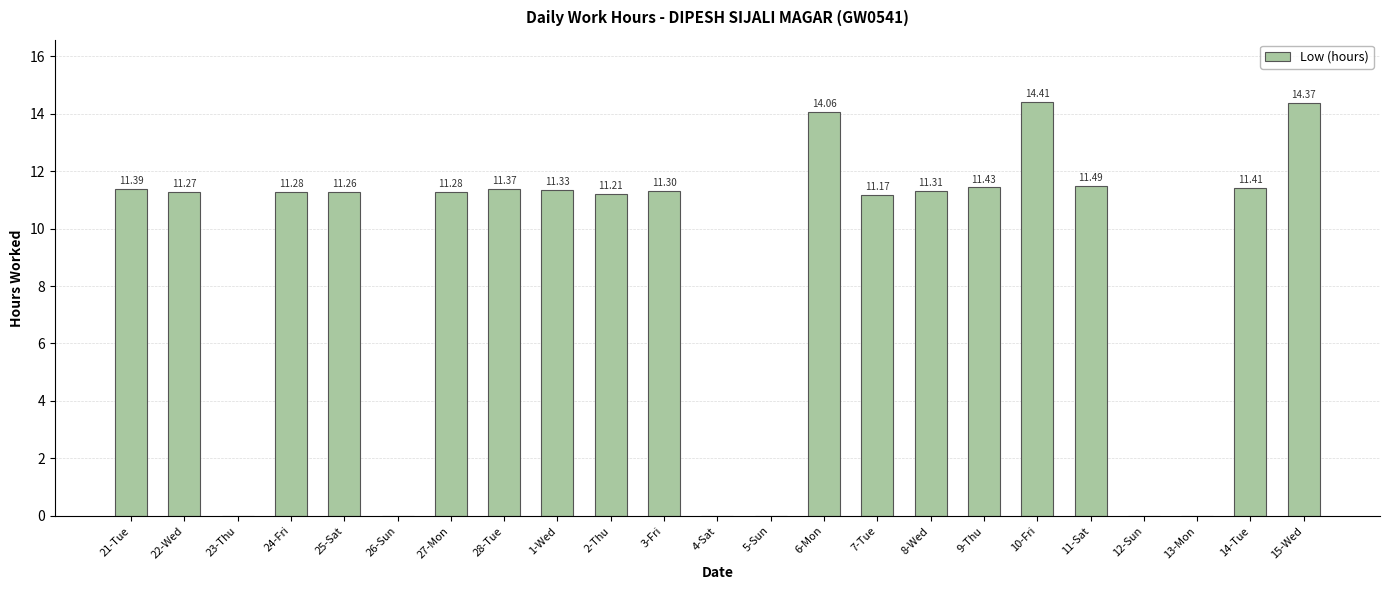

The chart shows a value of 11.4 at 9-Thu. True or false?

True